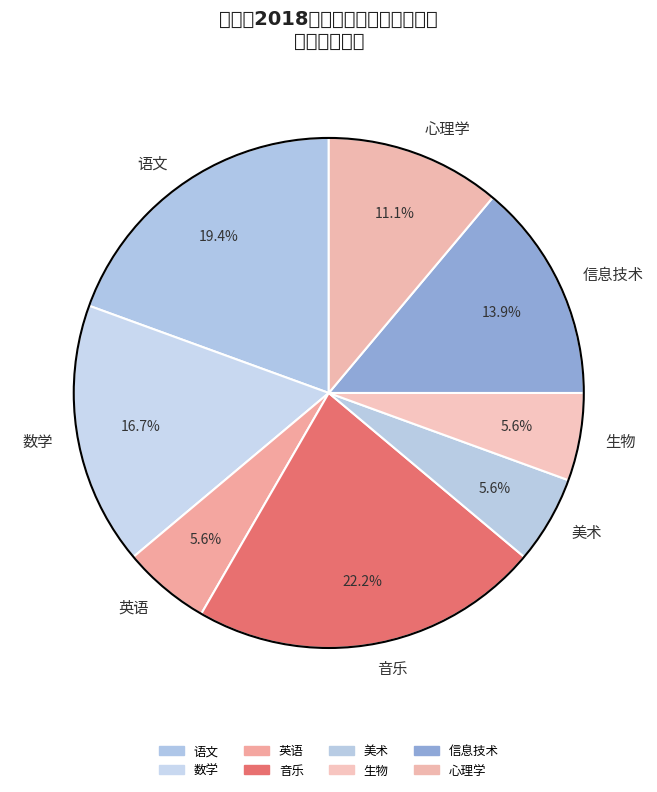

Is there a majority slice in this chart?

No